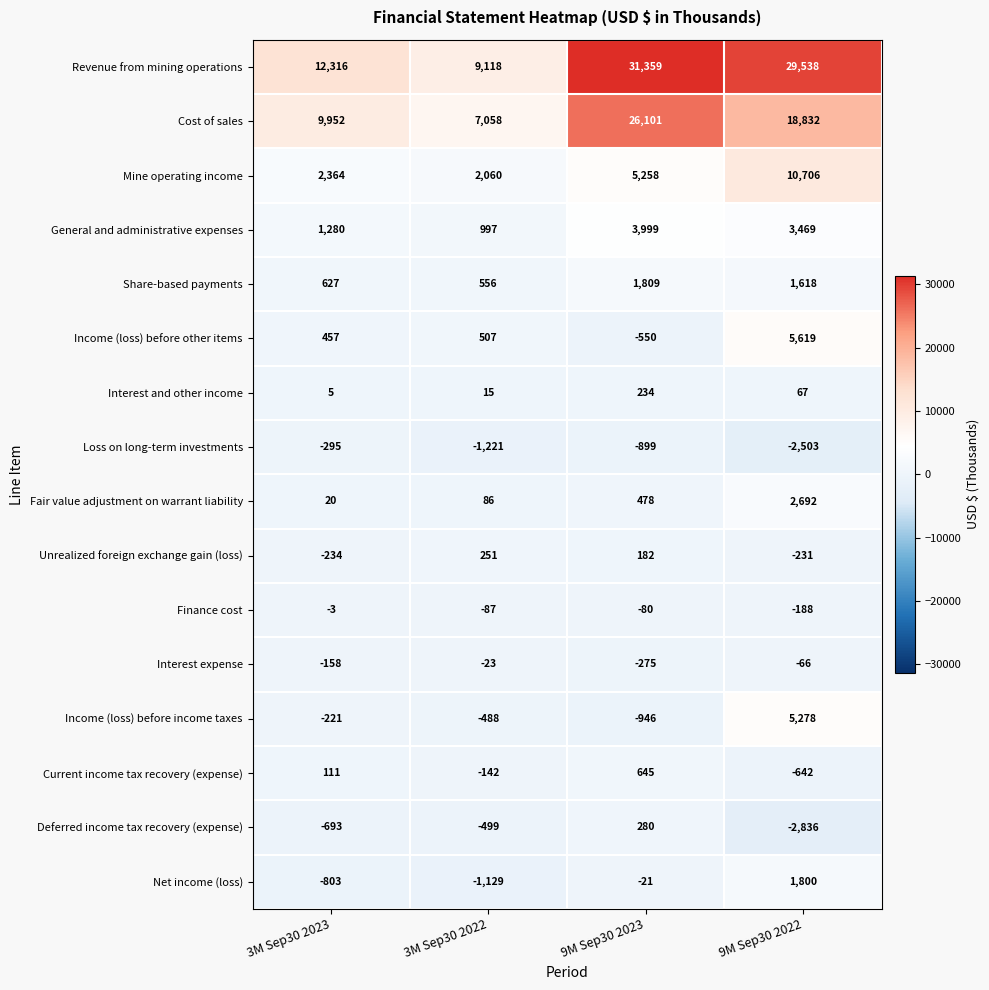

Which series has the largest range (max minus min)?

Revenue from mining operations